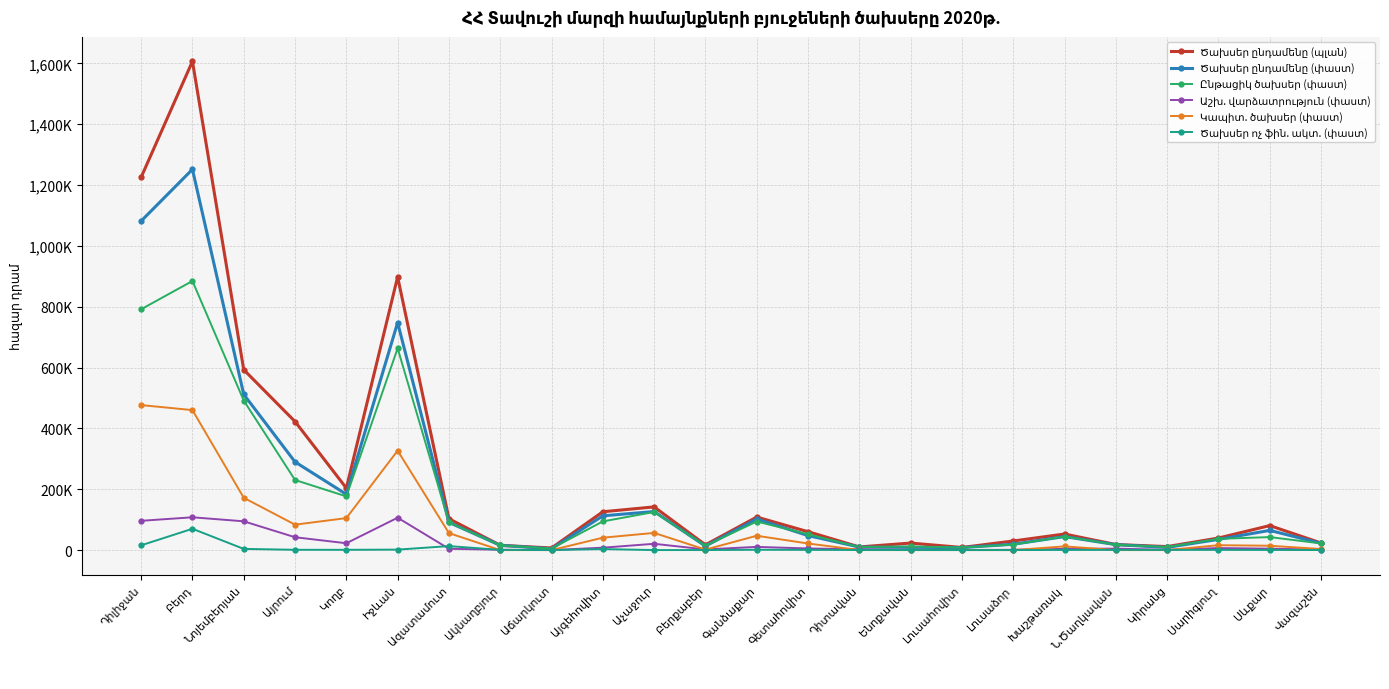

Is this an area chart (filled region under the line)?

No